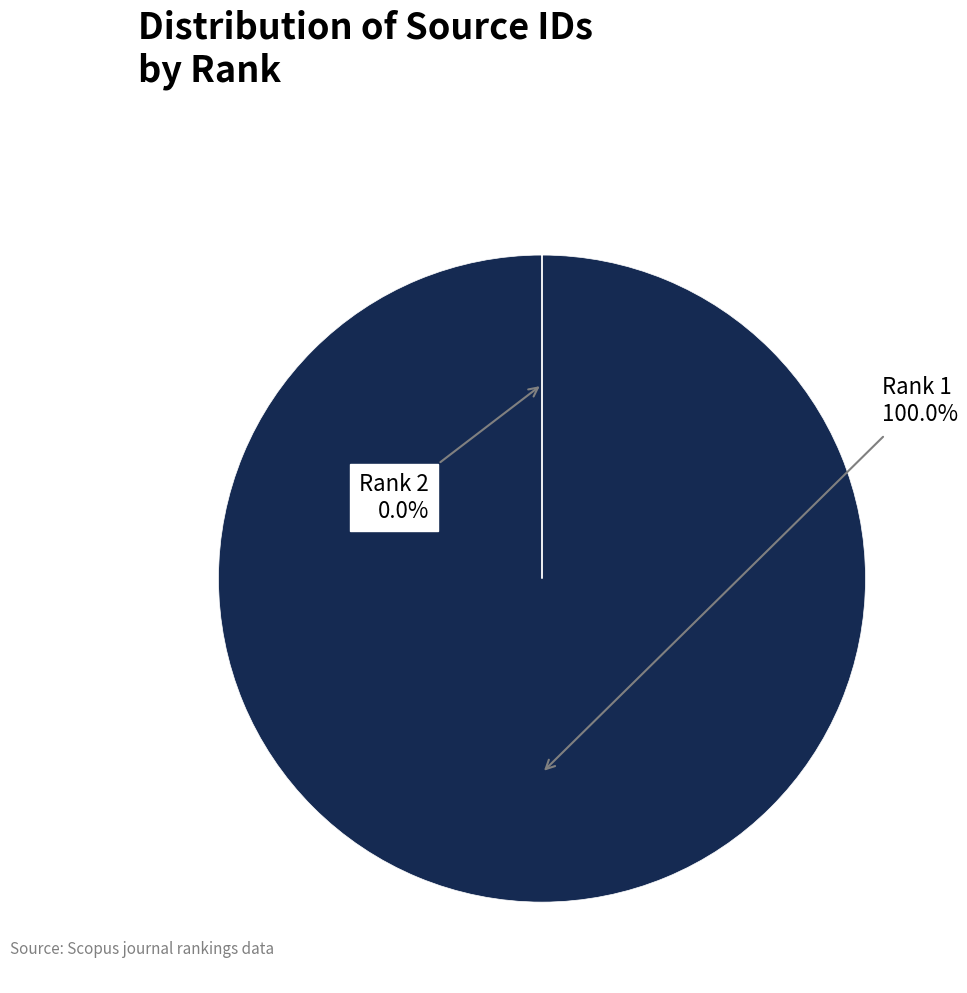

Rank the categories by value from lowest to highest.

Rank 2, Rank 1